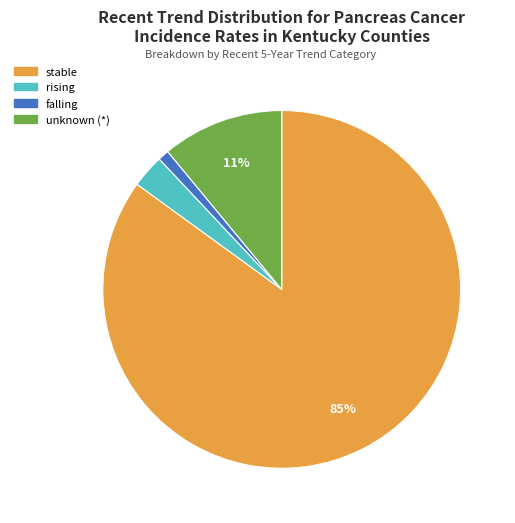

Which has a higher value, falling or stable?

stable